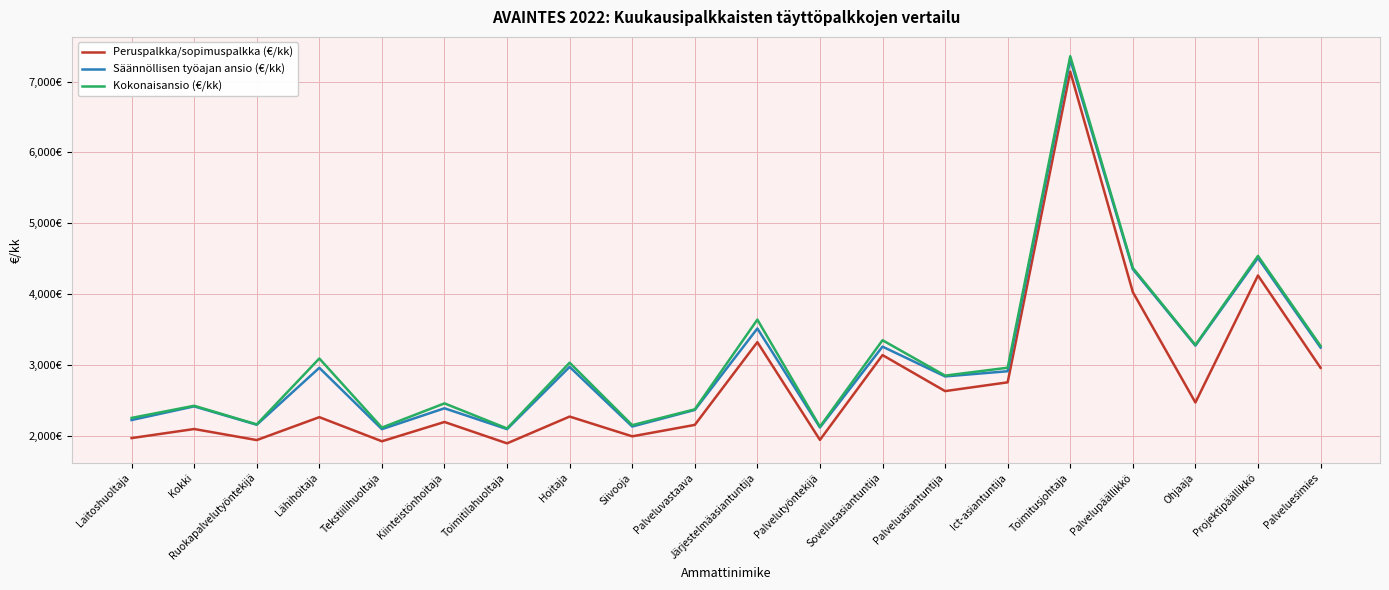

Does the chart display data point markers on the line(s)?

No